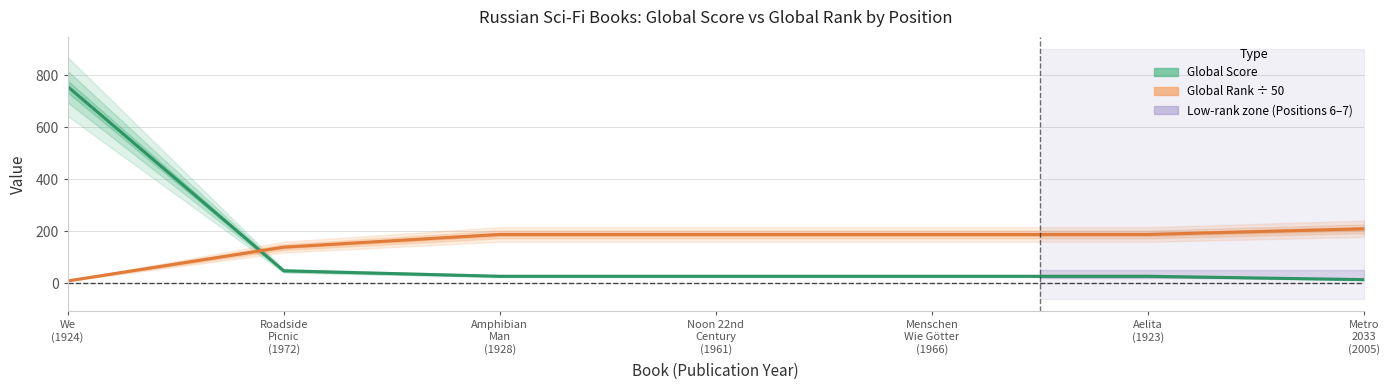

What is the value of the Global Rank ÷ 50 point at the 5th from the left?

187.9